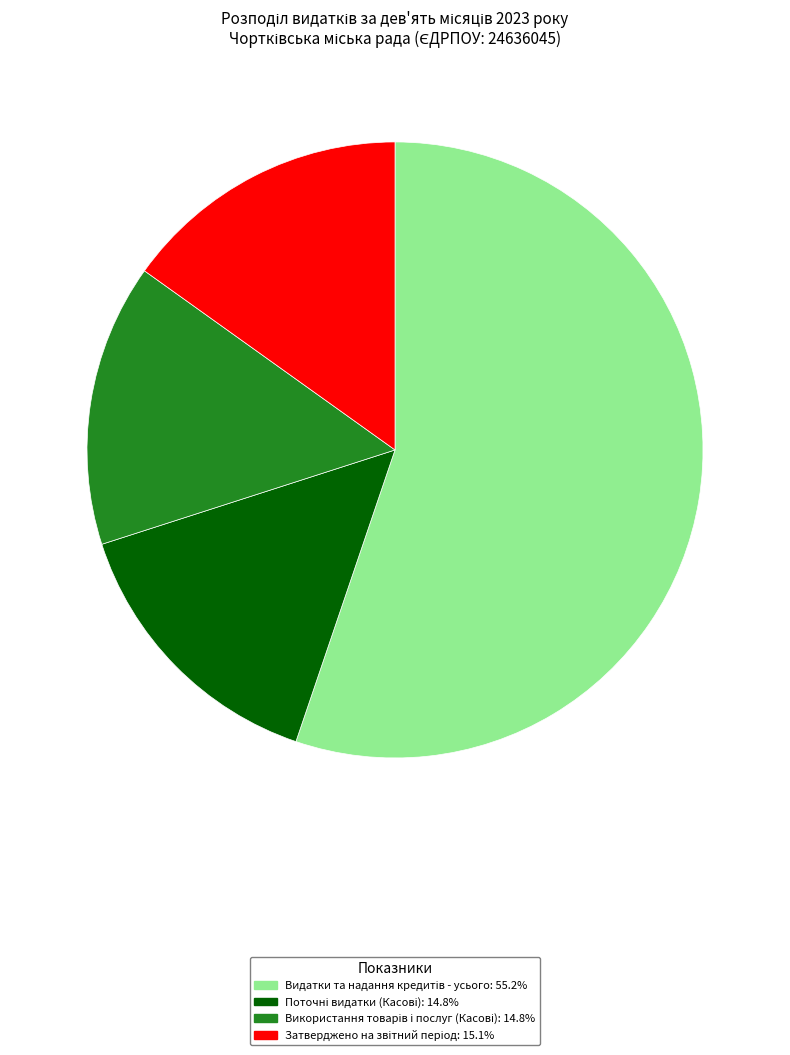

Does any single category account for the majority?

Yes